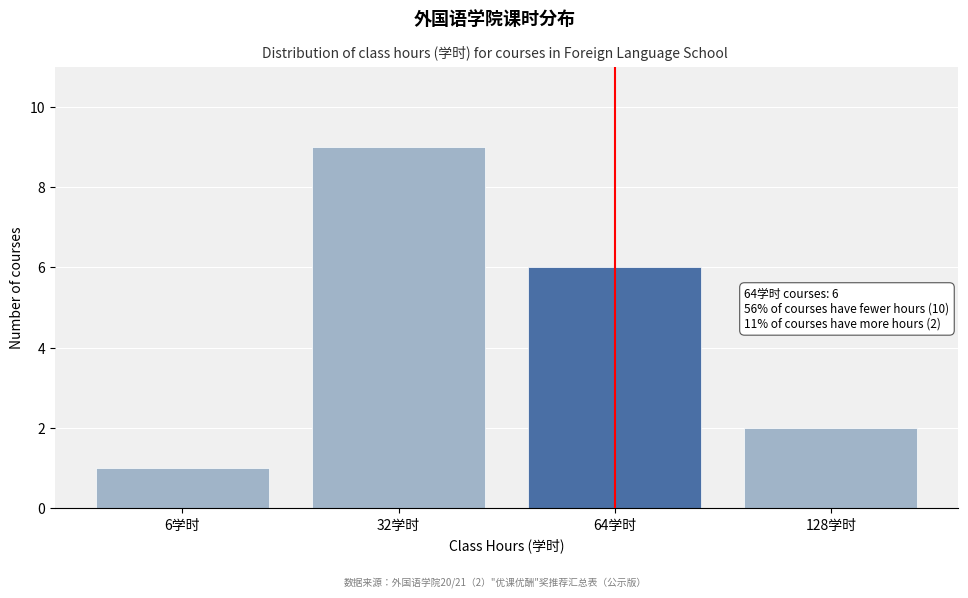

Reading left to right, what are all the values shown in this chart?

6学时=1	32学时=9	64学时=6	128学时=2